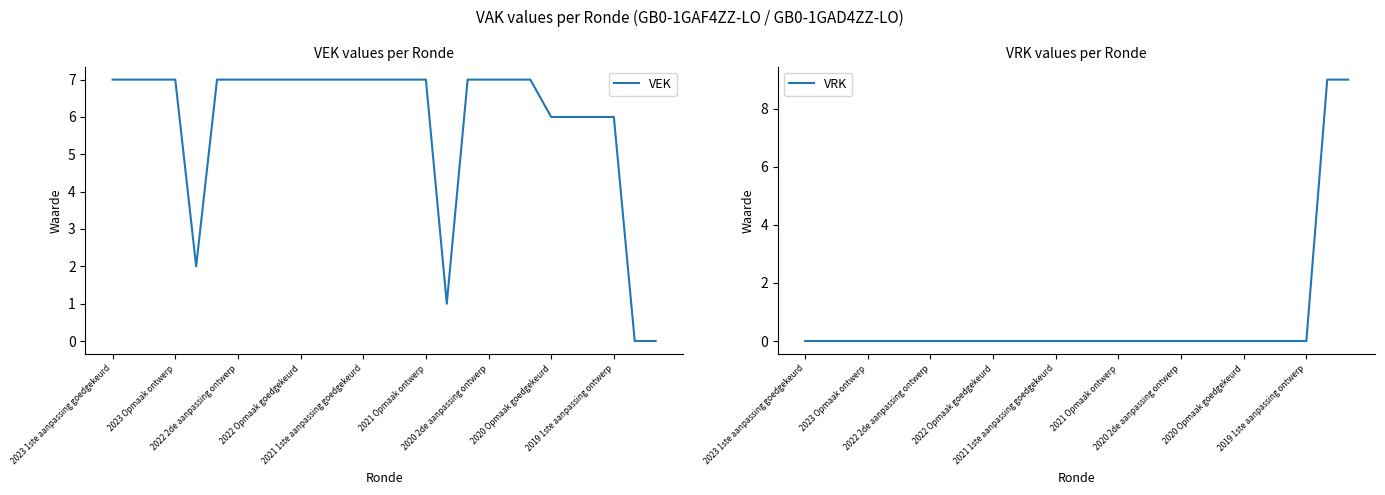

How many lines are shown in the chart?

2